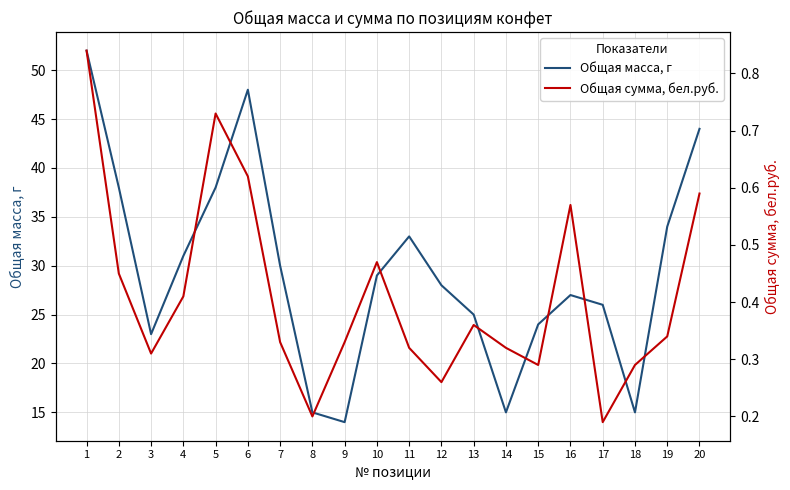

What is the average value of the Общая сумма, бел.руб. series?

0.4